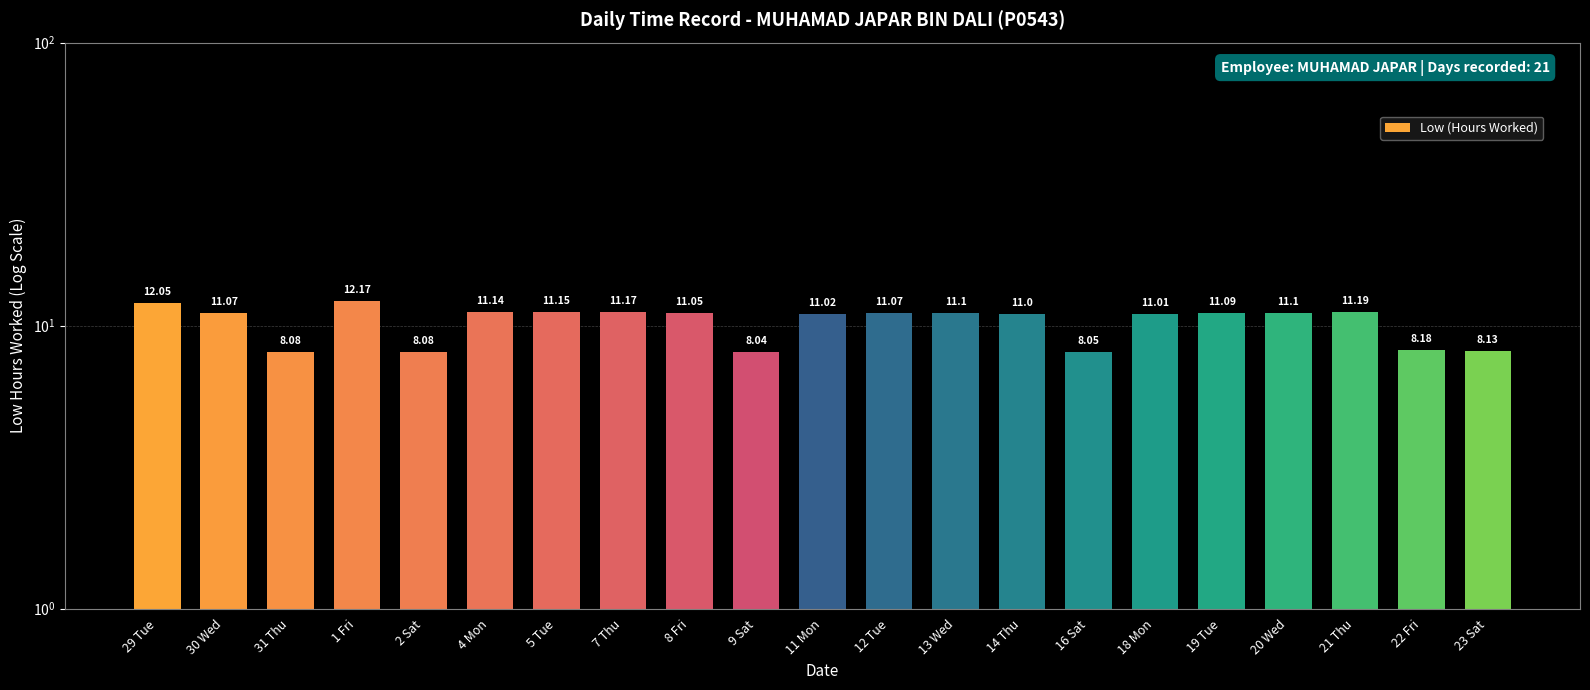

True or false: the data shows 11.2 at 21 Thu.

True